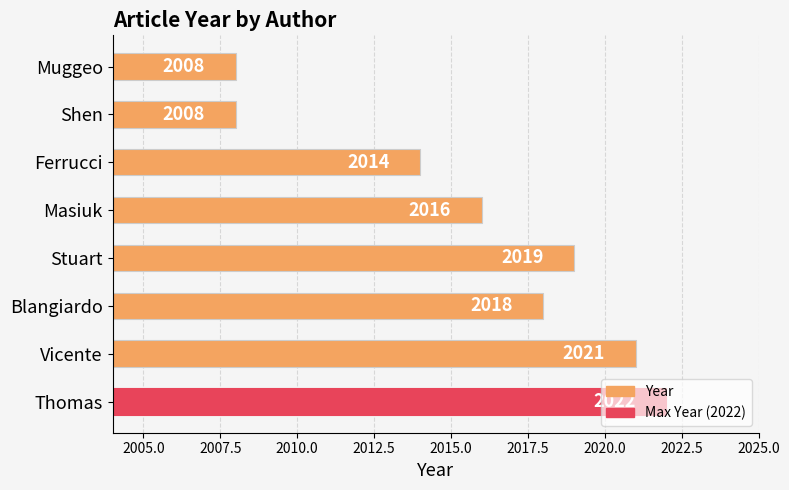

Approximately how many times larger is the value at Thomas compared to Vicente?

1.0